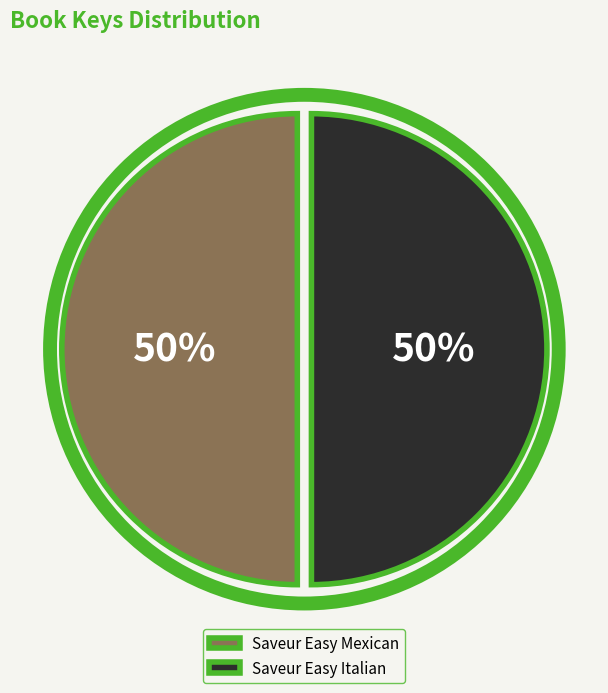

What is the ratio of the value at Saveur Easy Italian to the value at Saveur Easy Mexican?

1.0